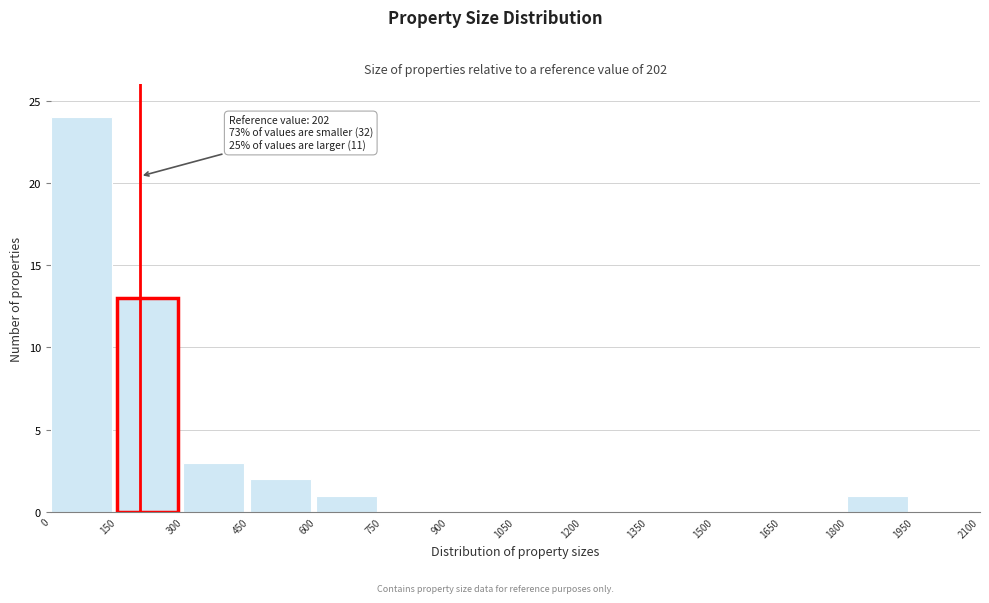

Over which range of the x-axis is the bar tallest?

0 to 150